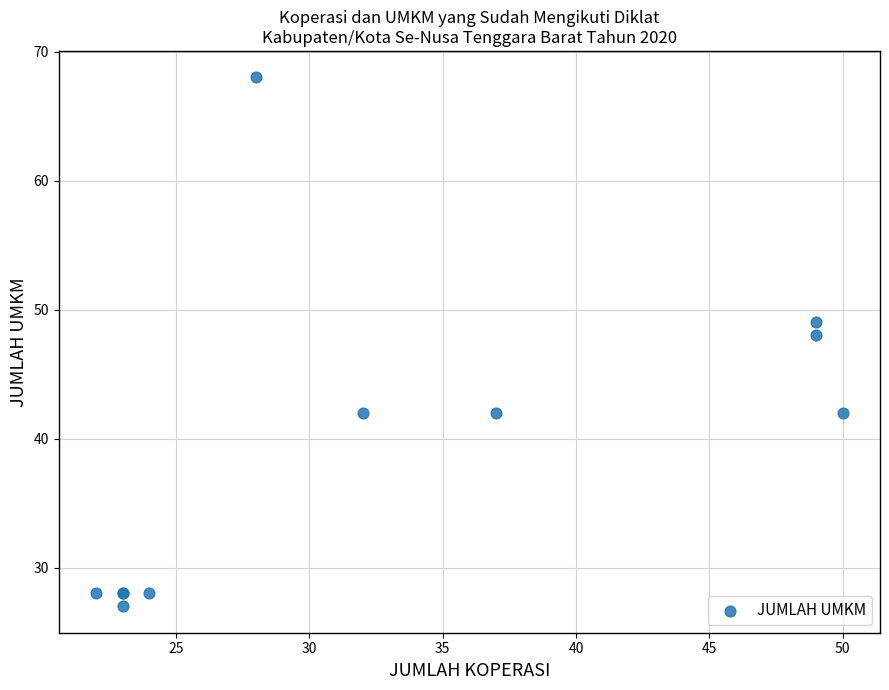

What Y value in the scatter plot is closest to 47?

48